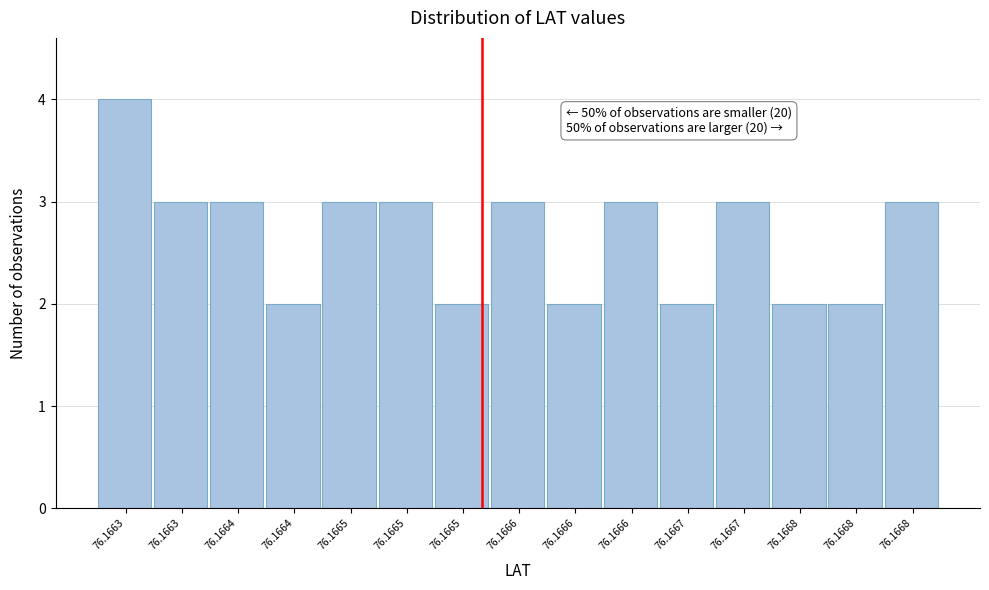

How many bars are there in total?

15